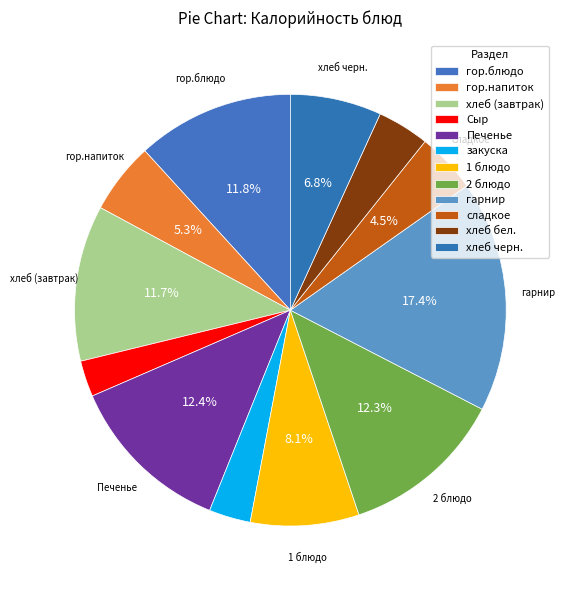

To the nearest percent, what is the combined percentage of закуска and хлеб бел.?

7%